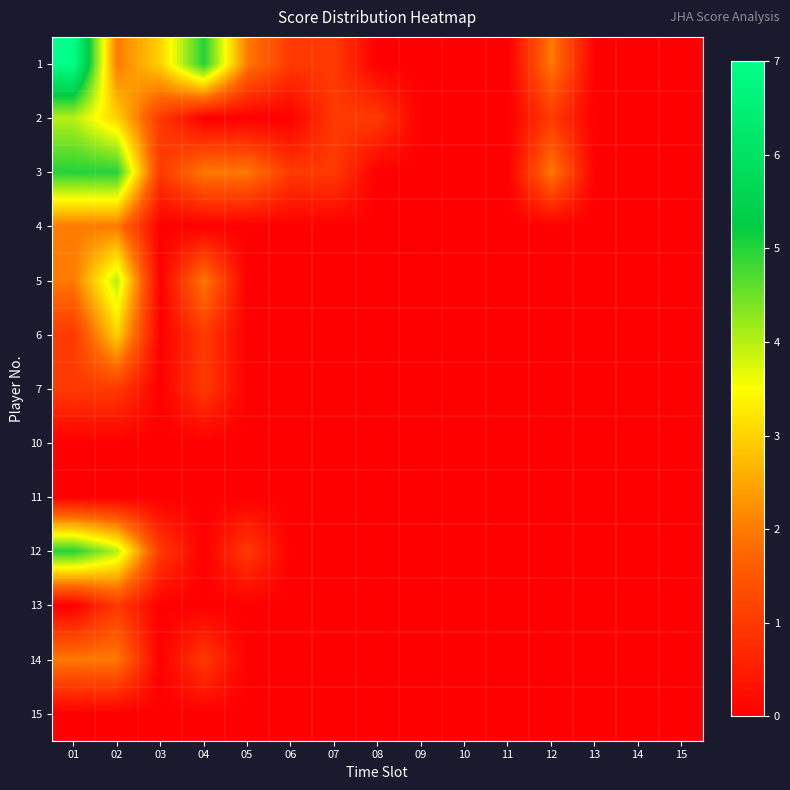

Reading left to right, extract all data points from this chart.

1: 01=7	02=2	03=3	04=5	05=2	06=1	07=1	08=0	09=0	10=0	11=0	12=2	13=0	14=0	15=0
2: 01=4	02=3	03=1	04=0	05=0	06=0	07=1	08=1	09=0	10=0	11=0	12=1	13=0	14=0	15=0
3: 01=5	02=5	03=1	04=2	05=2	06=1	07=1	08=0	09=0	10=0	11=0	12=2	13=0	14=0	15=0
4: 01=2	02=2	03=0	04=0	05=0	06=0	07=0	08=0	09=0	10=0	11=0	12=0	13=0	14=0	15=0
5: 01=2	02=4	03=0	04=2	05=0	06=0	07=0	08=0	09=0	10=0	11=0	12=0	13=0	14=0	15=0
6: 01=1	02=3	03=0	04=1	05=0	06=0	07=0	08=0	09=0	10=0	11=0	12=0	13=0	14=0	15=0
7: 01=1	02=1	03=0	04=1	05=0	06=0	07=0	08=0	09=0	10=0	11=0	12=0	13=0	14=0	15=0
10: 01=0	02=0	03=0	04=0	05=0	06=0	07=0	08=0	09=0	10=0	11=0	12=0	13=0	14=0	15=0
11: 01=0	02=0	03=0	04=0	05=0	06=0	07=0	08=0	09=0	10=0	11=0	12=0	13=0	14=0	15=0
12: 01=5	02=4	03=1	04=0	05=1	06=0	07=0	08=0	09=0	10=0	11=0	12=0	13=0	14=0	15=0
13: 01=0	02=1	03=0	04=0	05=0	06=0	07=0	08=0	09=0	10=0	11=0	12=0	13=0	14=0	15=0
14: 01=2	02=2	03=0	04=1	05=0	06=0	07=0	08=0	09=0	10=0	11=0	12=0	13=0	14=0	15=0
15: 01=0	02=0	03=0	04=0	05=0	06=0	07=0	08=0	09=0	10=0	11=0	12=0	13=0	14=0	15=0